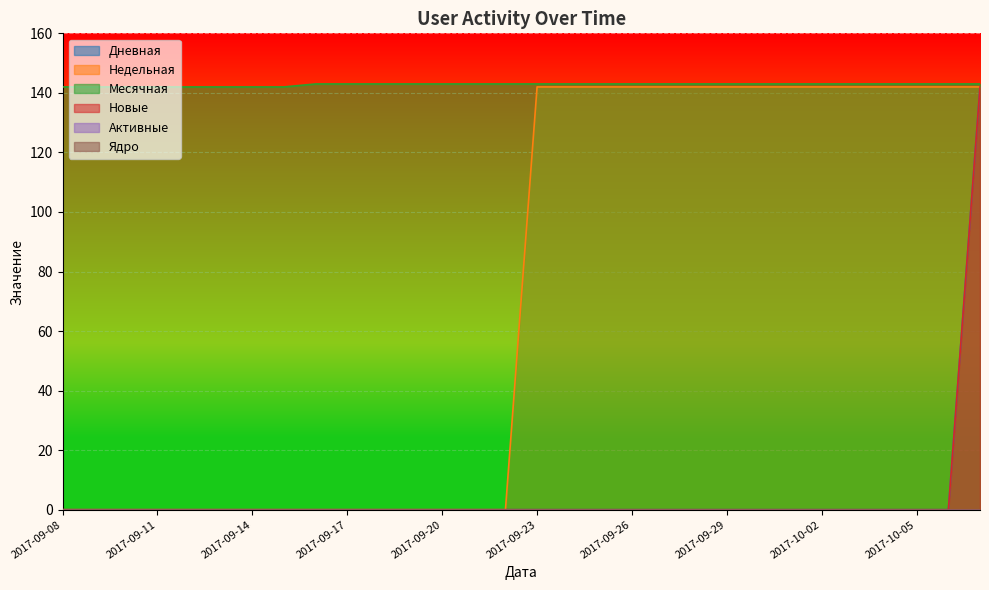

True or false: Недельная and Дневная cross at least once.

False